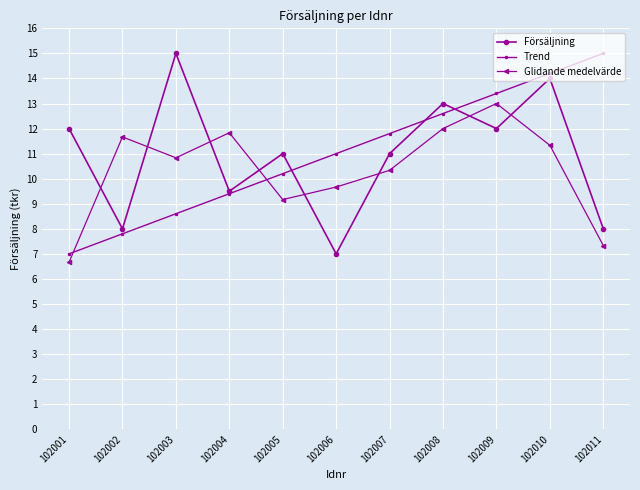

Rank the series at 102010 from lowest to highest value.

Glidande medelvärde, Försäljning, Trend